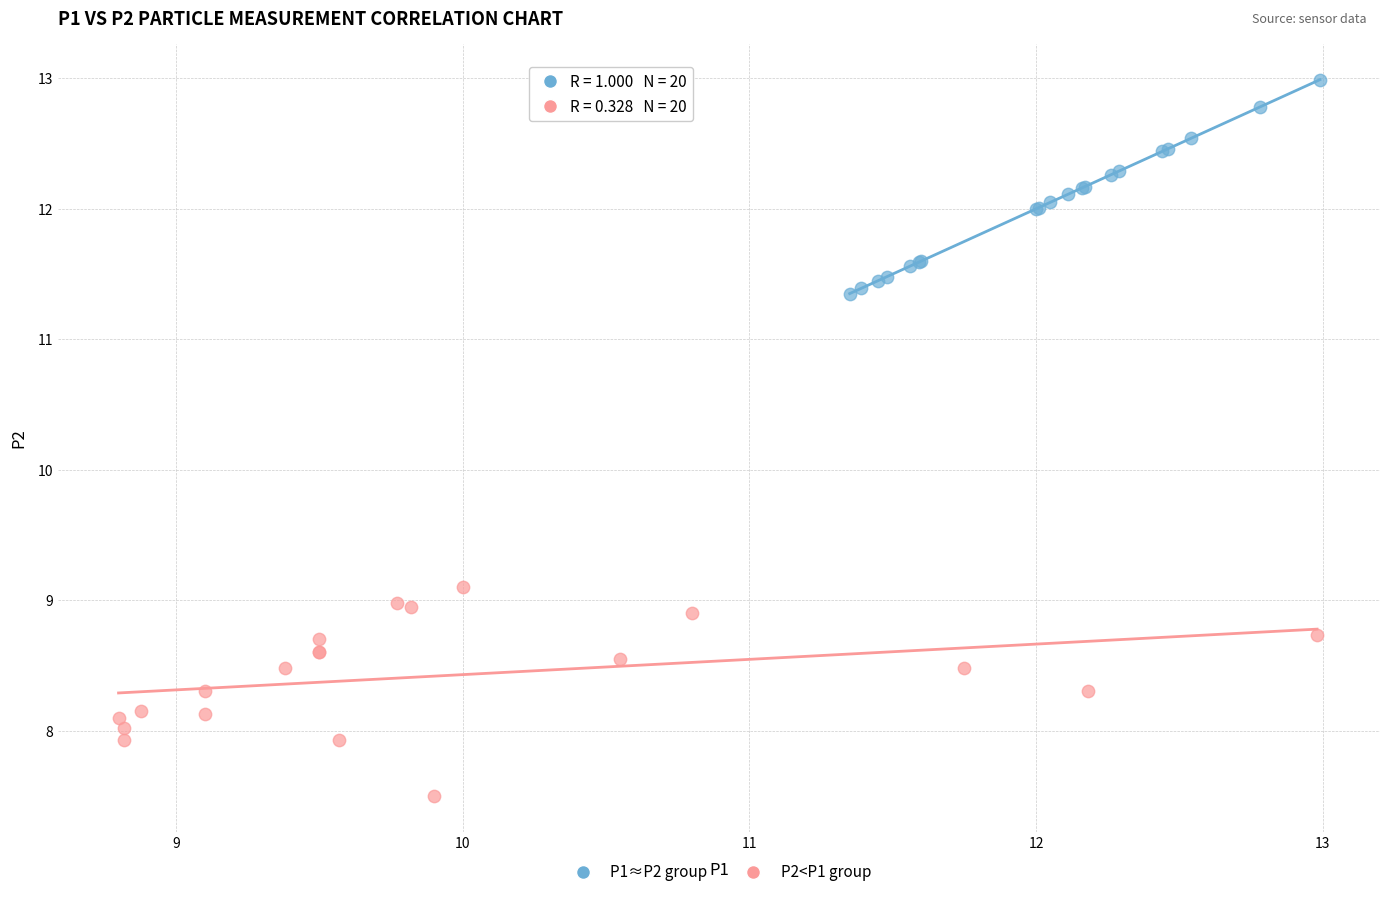

What are all the series names shown in the legend?

P1≈P2 group, P2<P1 group